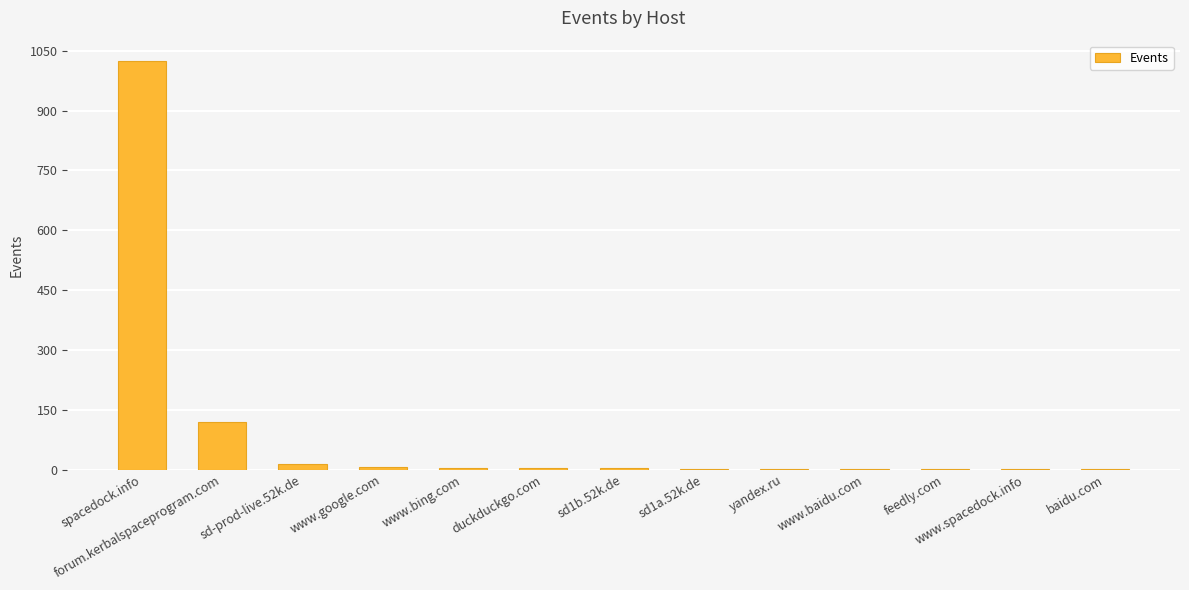

Where does the data first go above 3?

spacedock.info